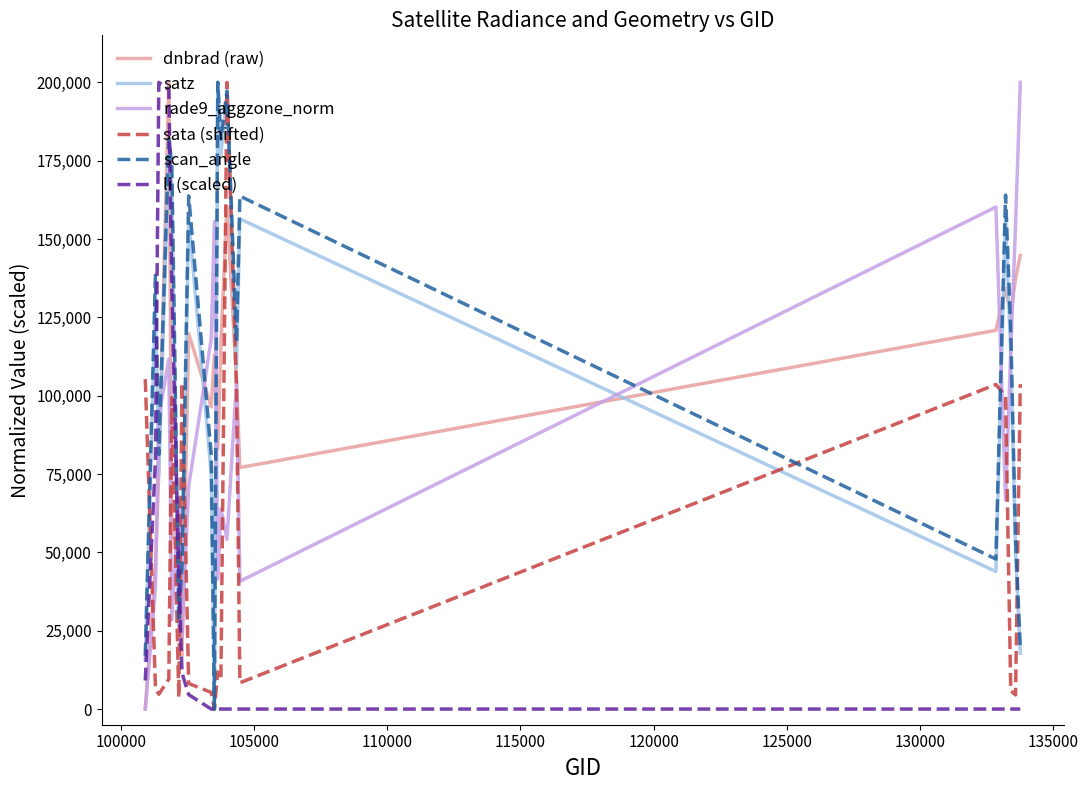

What is the maximum value shown in the chart?

200000.0